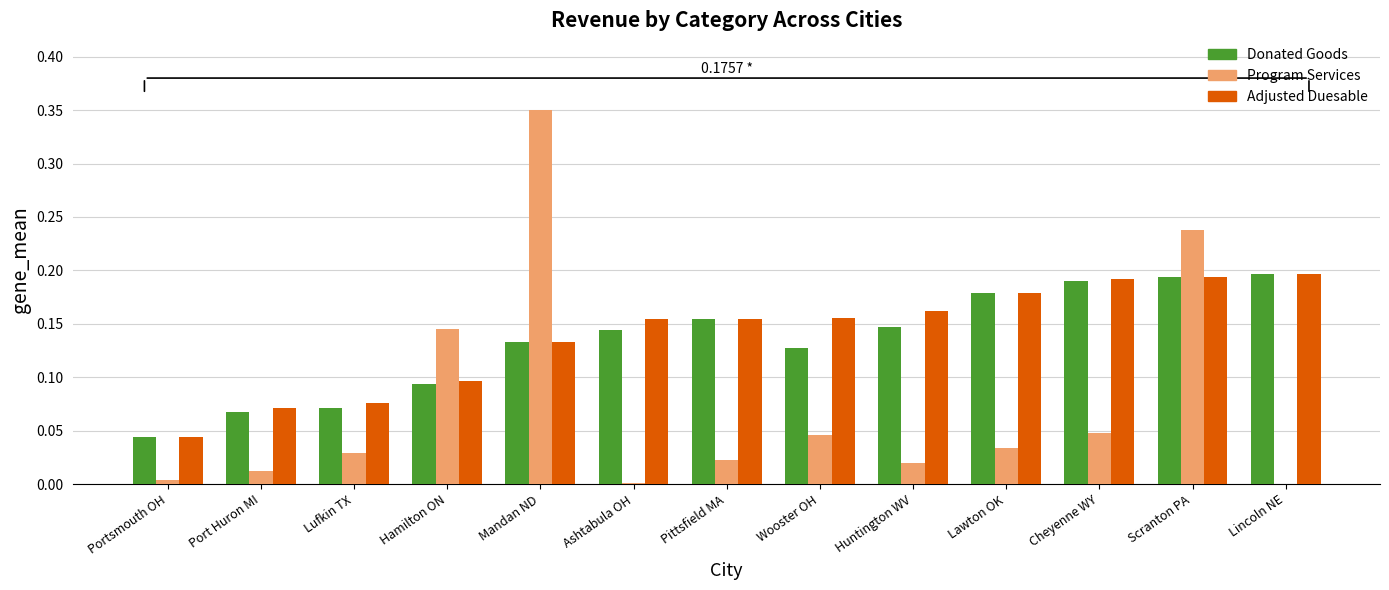

Which category has the highest value in the Program Services series?

Mandan ND